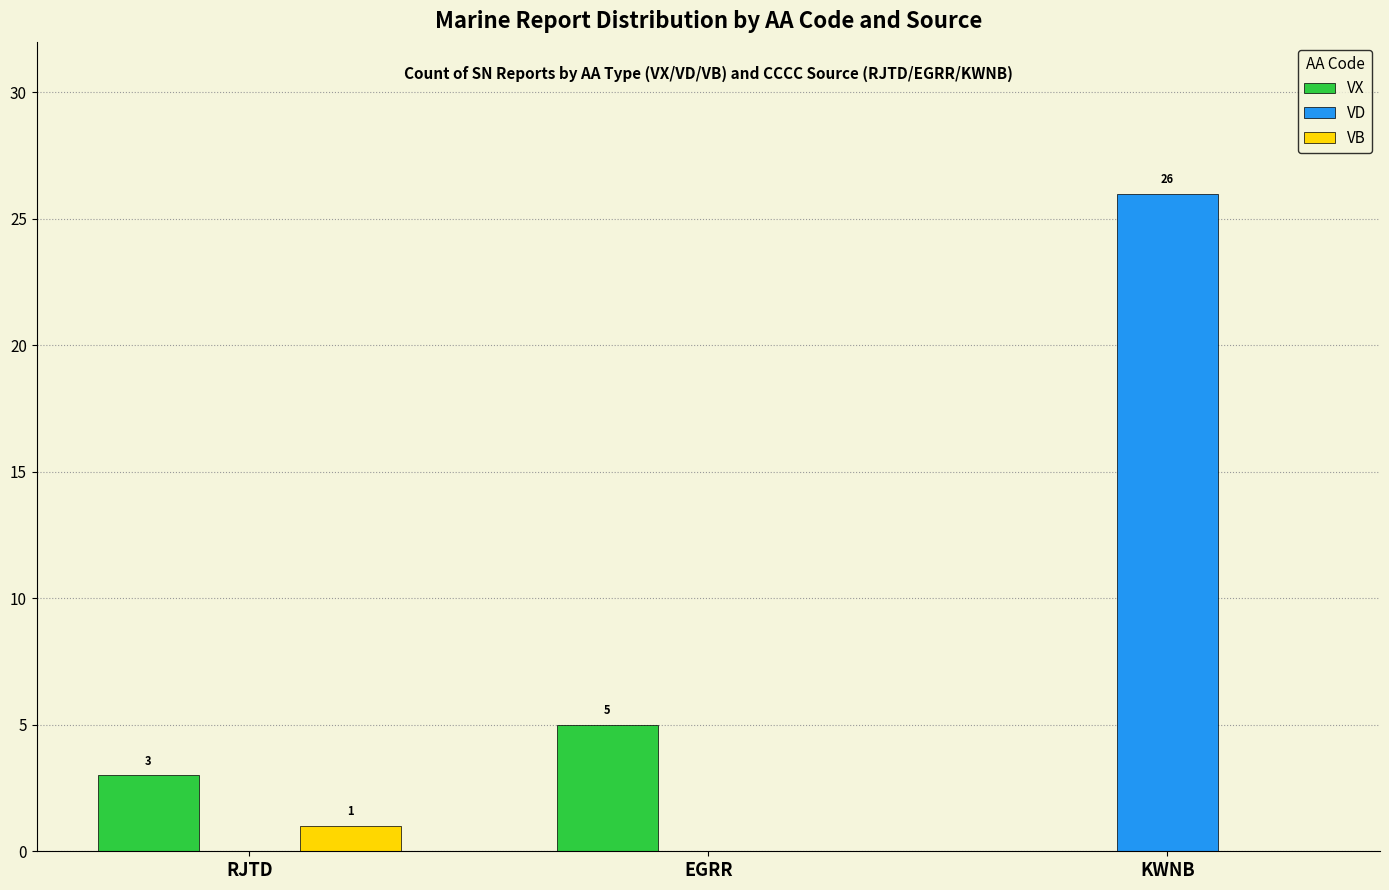

What is the approximate value of VD at KWNB, to the nearest 5?

25